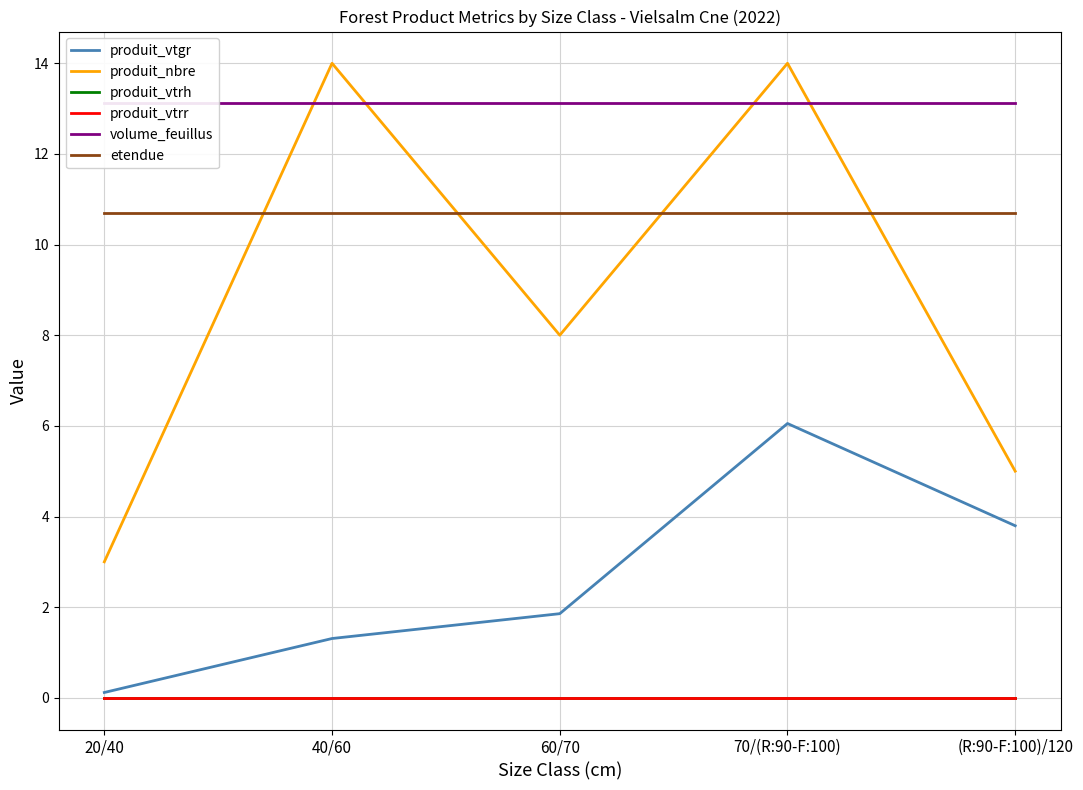

Which series ends up on top after the final intersection of produit_nbre and volume_feuillus?

volume_feuillus